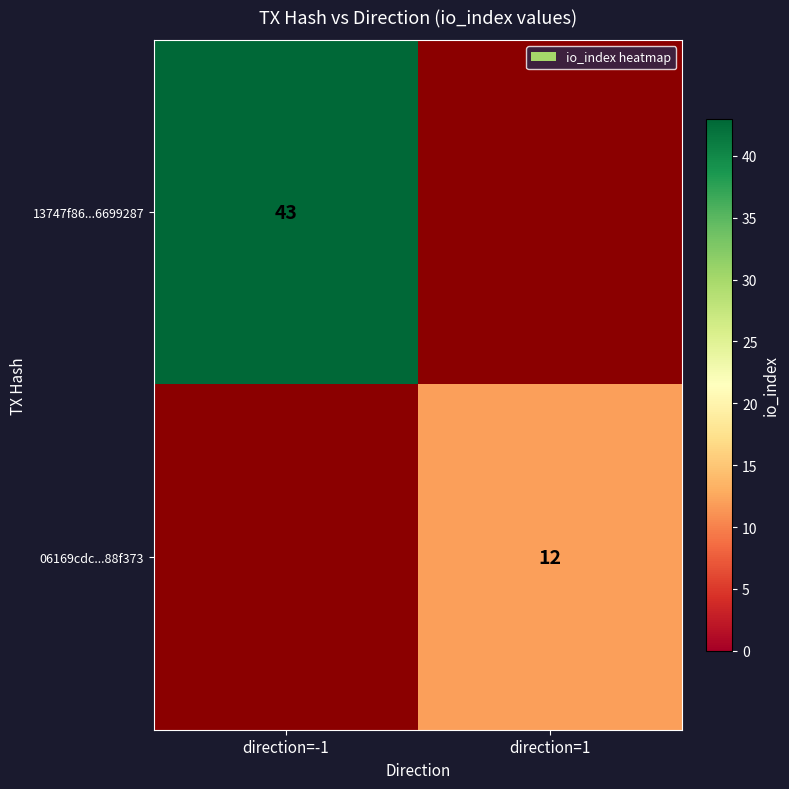

At which category is the sum across all series the highest?

direction=-1